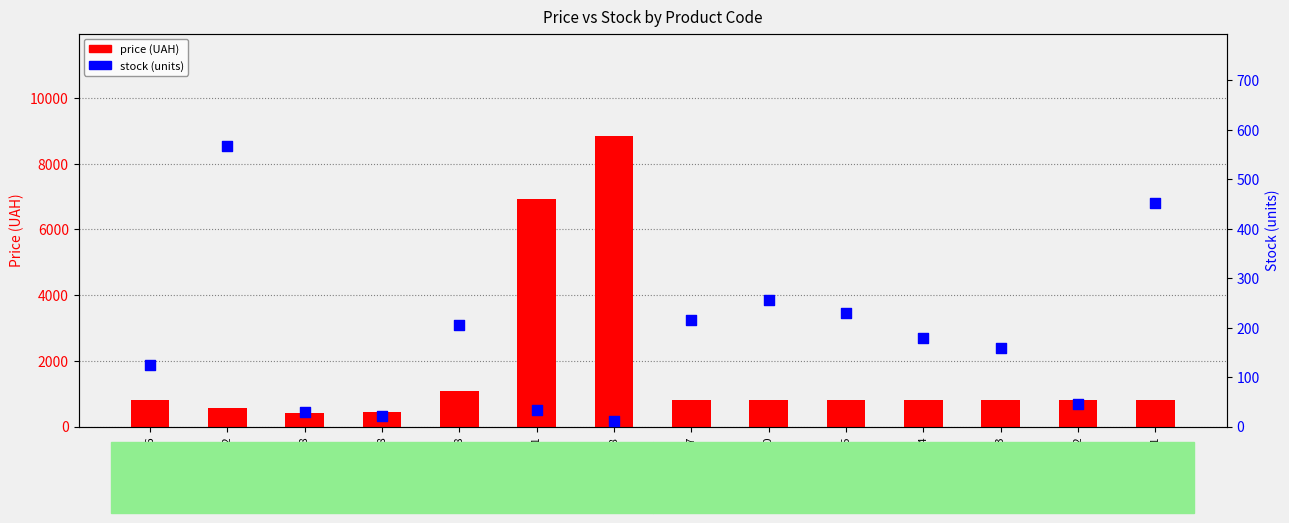

Which series contains the lowest Y value?

stock (units)